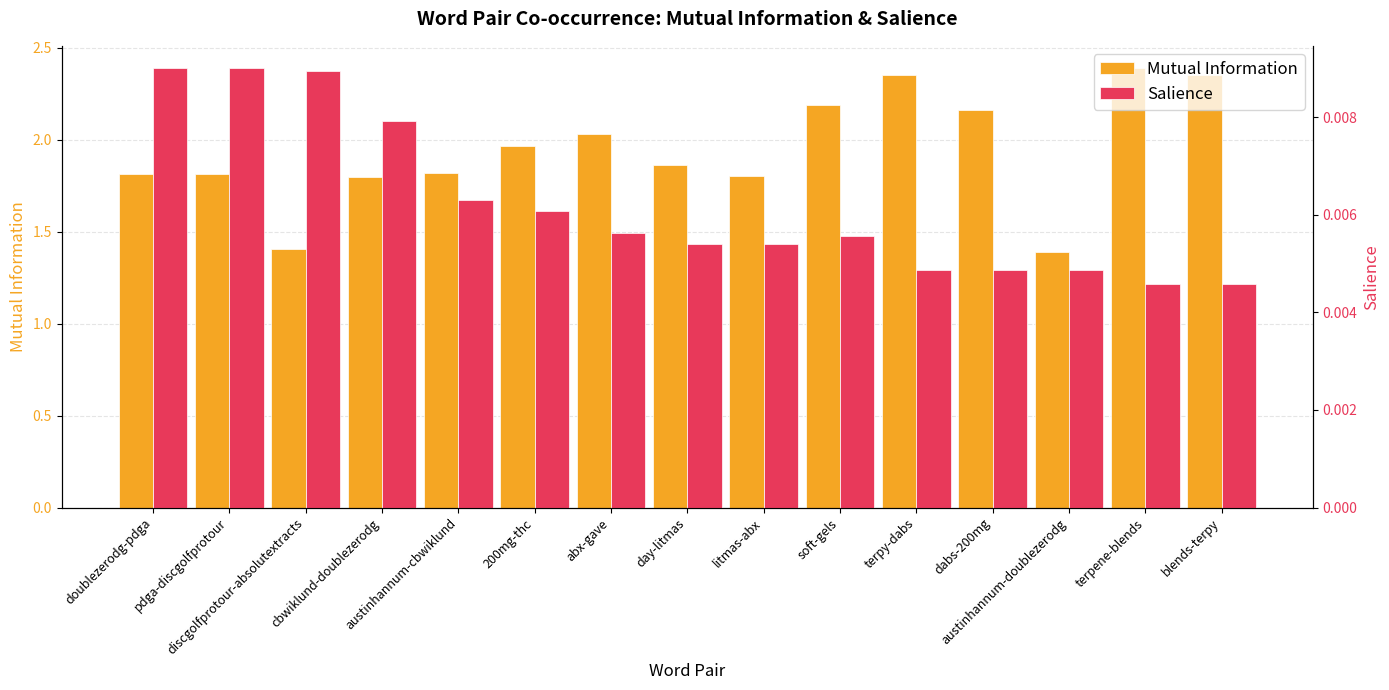

Which has a higher value, dabs-200mg or cbwiklund-doublezerodg?

dabs-200mg